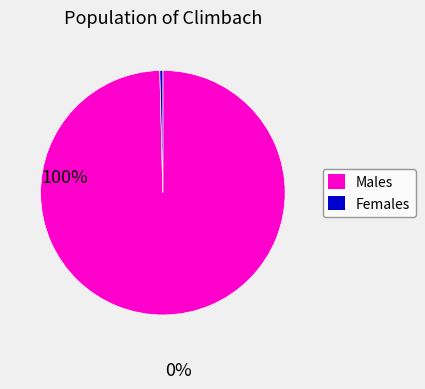

What is the majority slice?

Males